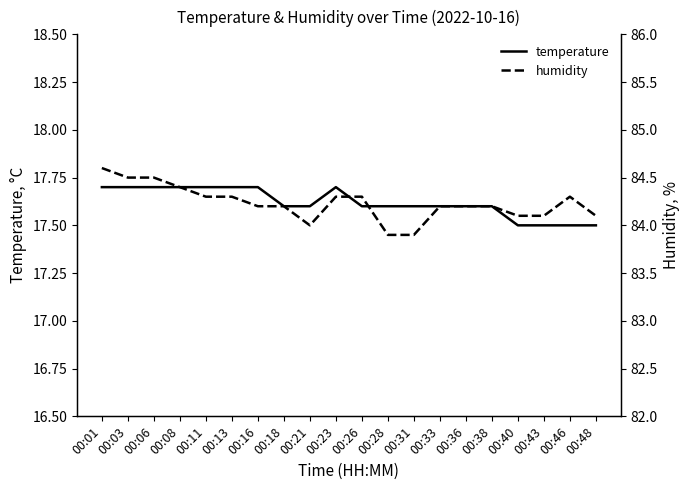

At which label does humidity reach its minimum?

00:28